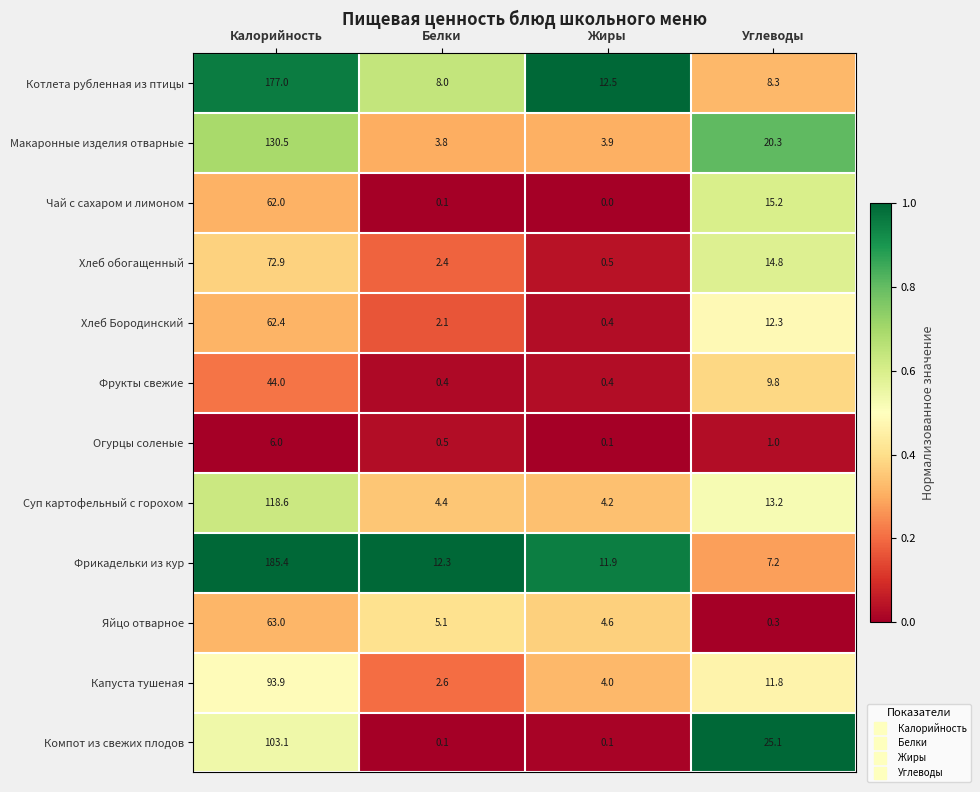

Which series changed the most between Белки and Углеводы?

Компот из свежих плодов